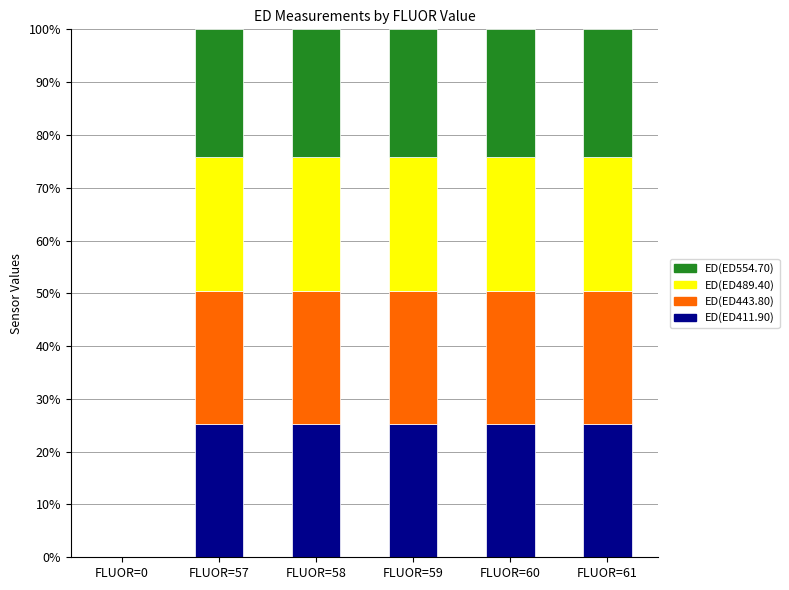

What is the total value across all series at FLUOR=61?

100.0